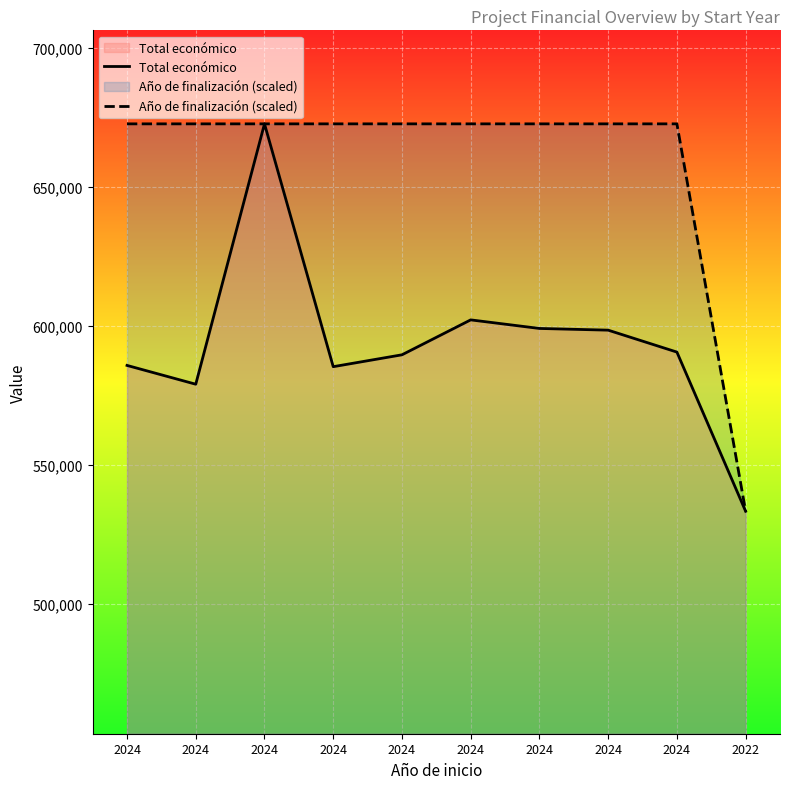

Where does the Total económico series first go above 590712?

2024